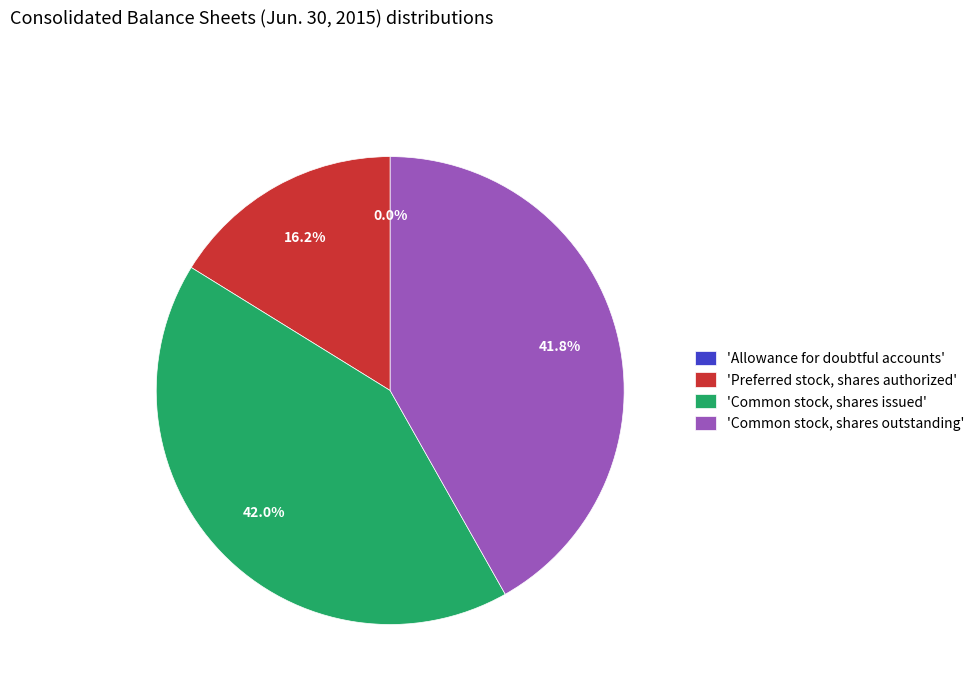

Combined, do 'Preferred stock, shares authorized' and 'Common stock, shares outstanding' account for over 50%?

Yes